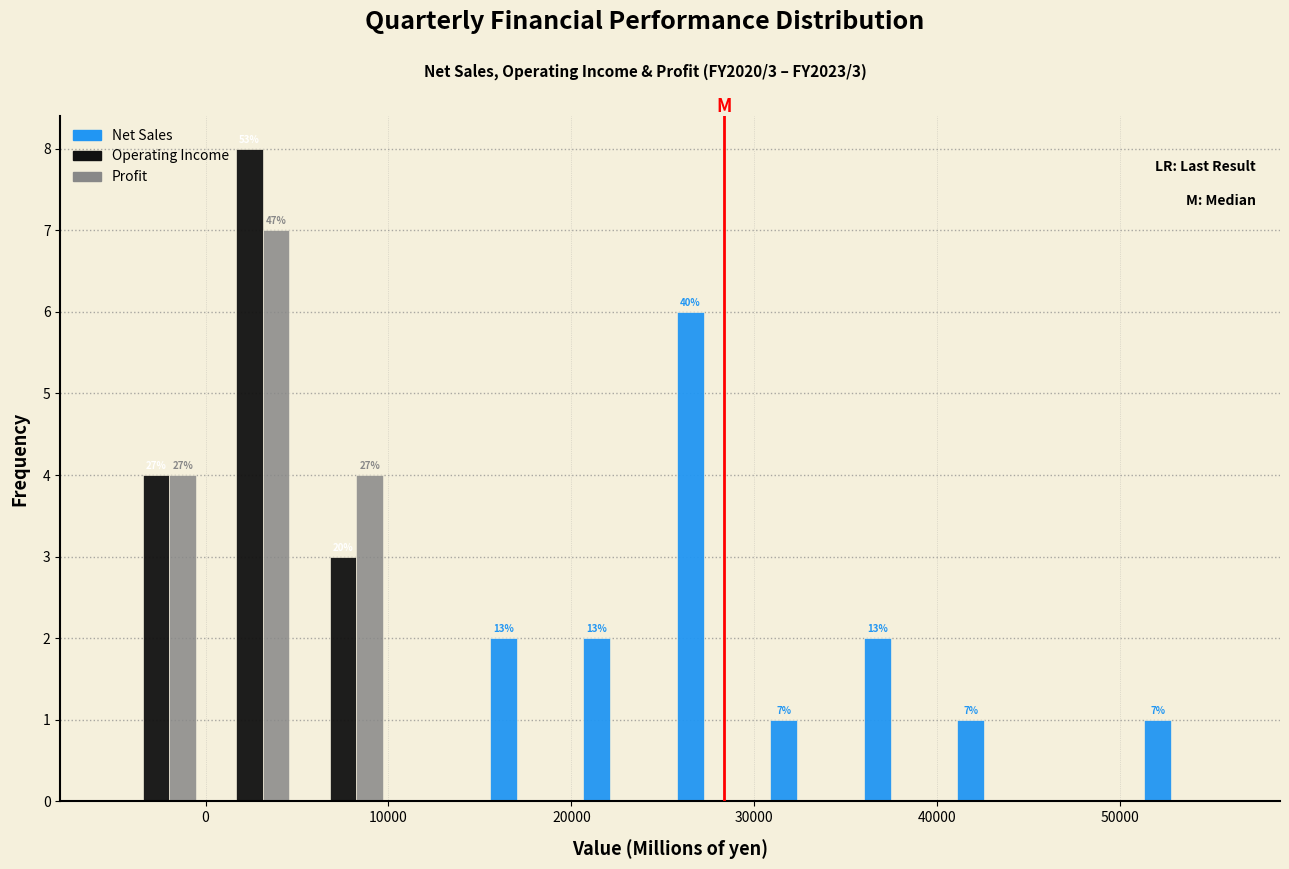

In the Net Sales series, which range on the x-axis has the tallest bar?

25000 to 31000